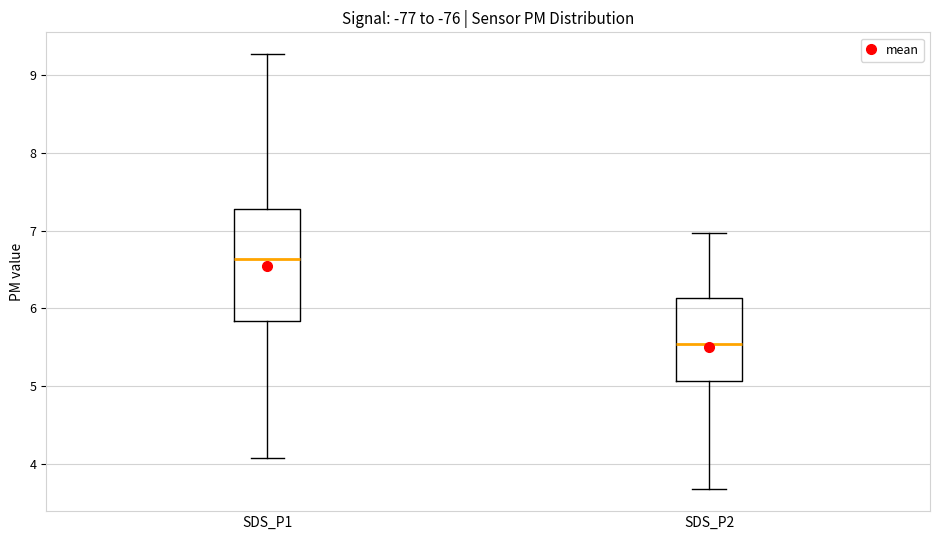

Reading left to right, read every box against the y-axis: the position of its median line, the range the box covers, and the ends of its whiskers. The values are not printed on the chart, so give them approximately, as read against the axis.

SDS_P1: median 6.6, box 5.8 to 7.3, whiskers 4.1 to 9.3
SDS_P2: median 5.5, box 5.1 to 6.1, whiskers 3.7 to 7.0